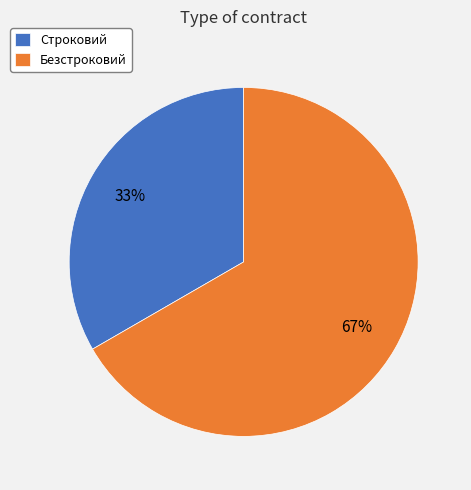

How many slices are in this pie chart?

2